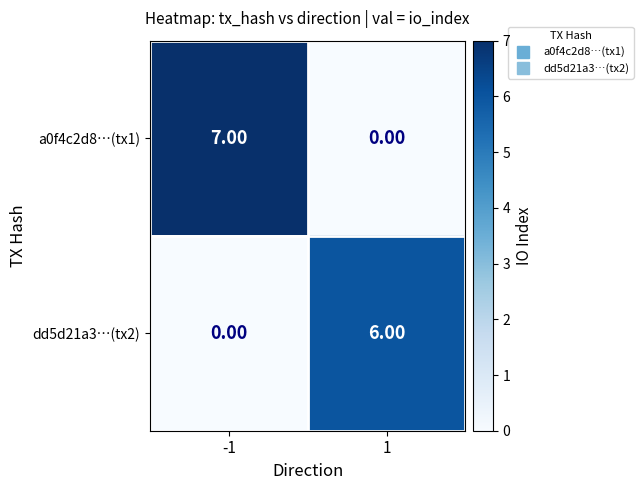

At 1, list the series in order from smallest to largest.

a0f4c2d8…(tx1), dd5d21a3…(tx2)